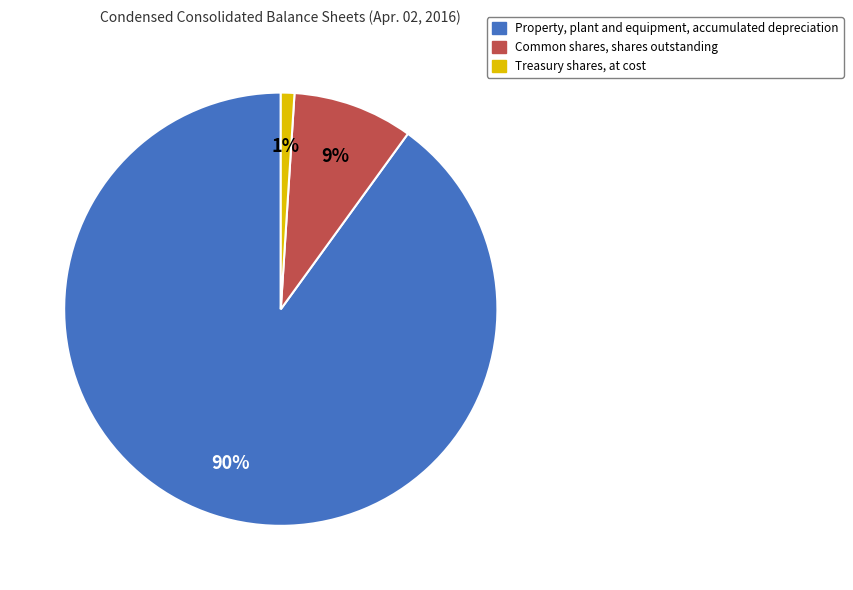

How many segments does this pie chart have?

3